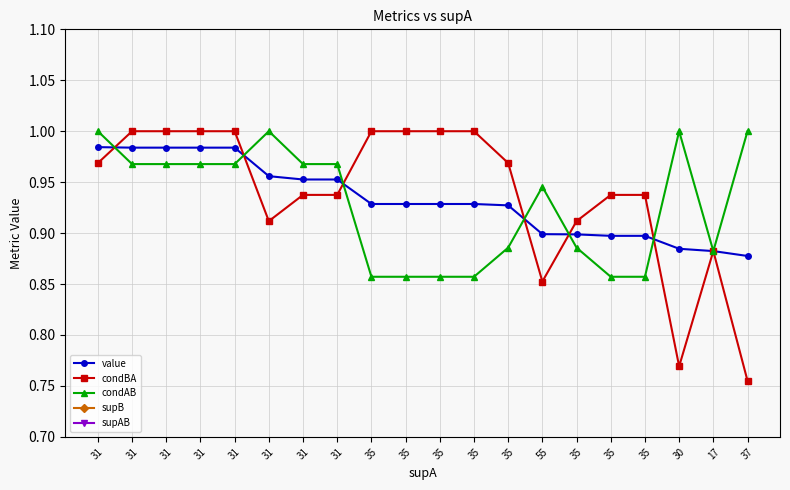

At which category does condAB reach its first local peak?

31